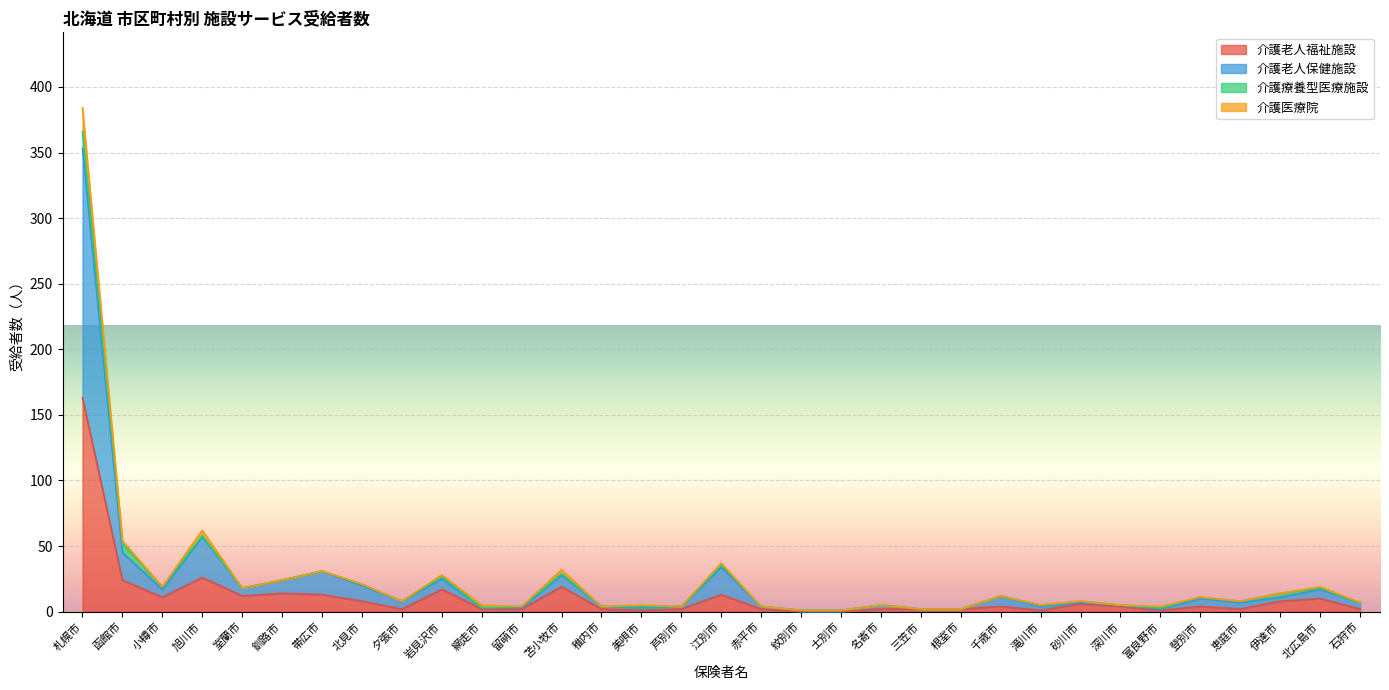

Where does the 介護老人福祉施設 series first go above 4?

札幌市